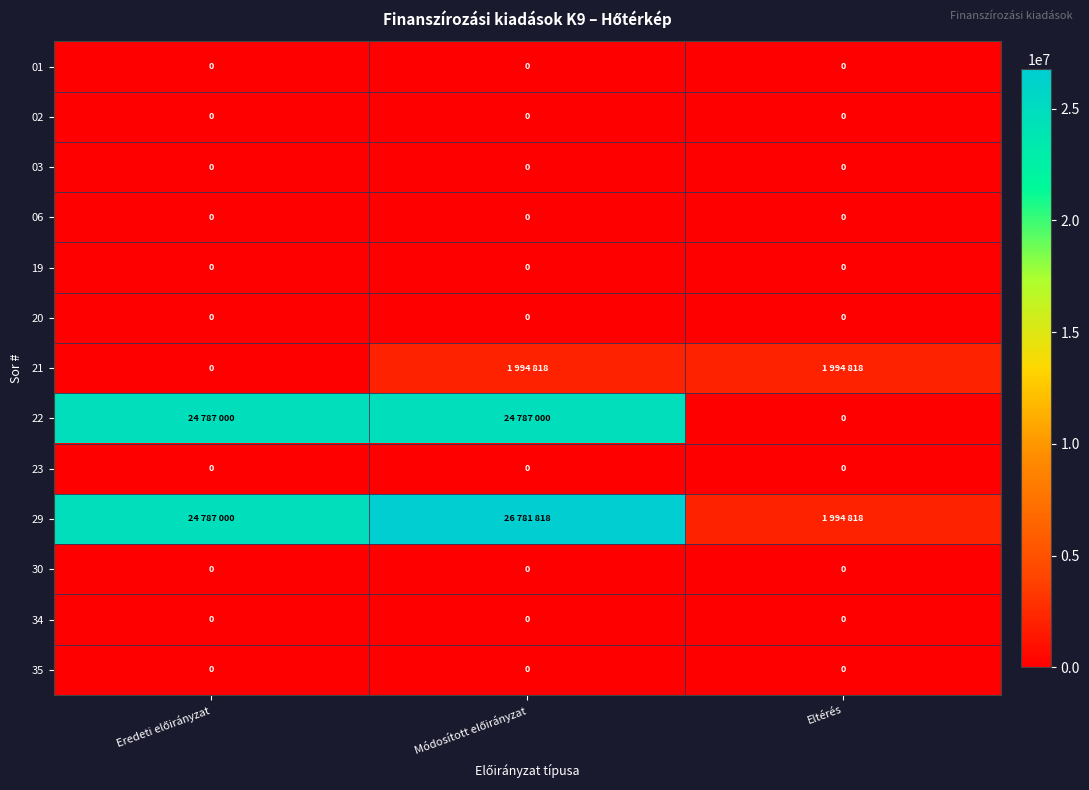

How many values in the 22 series are below 24787000?

1